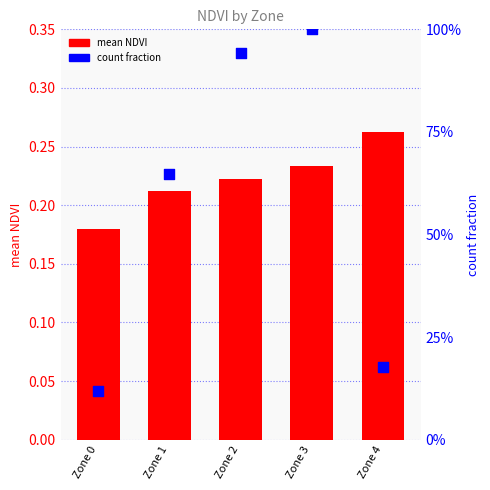

At how many categories does at least one series exceed 0?

5